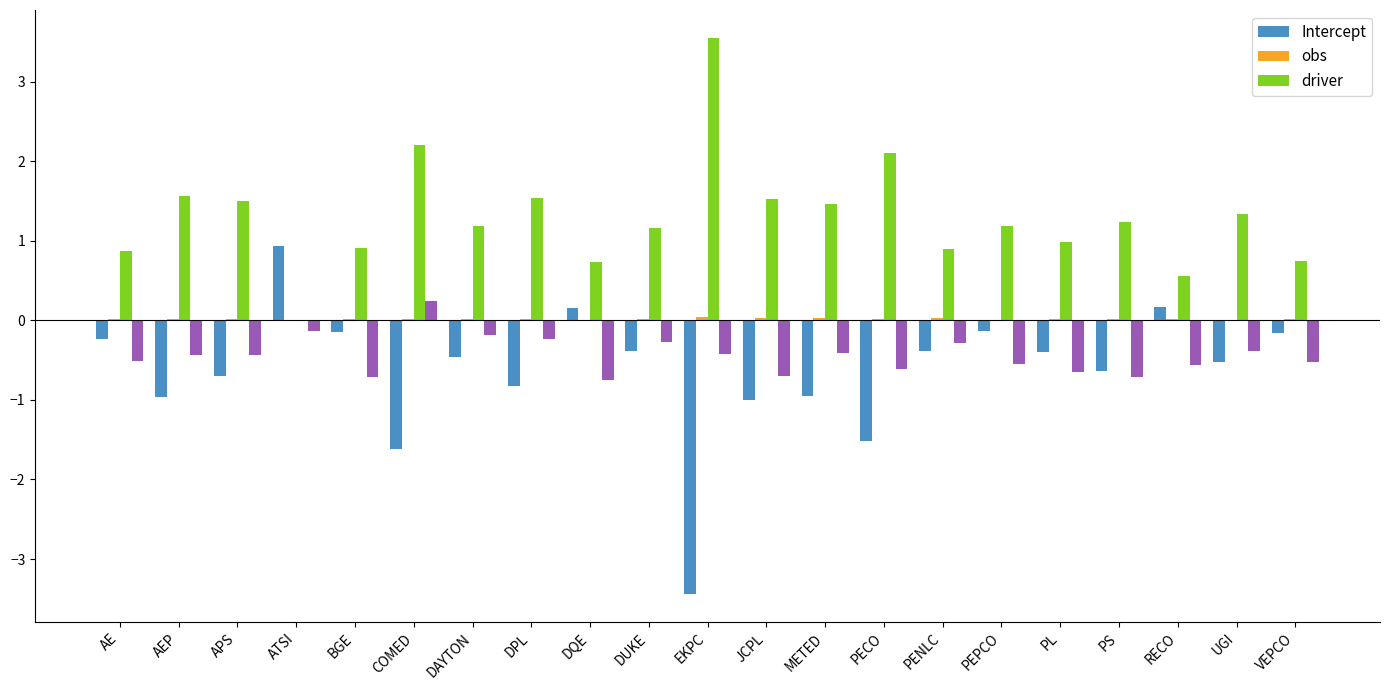

Are the bars grouped side by side (vs. stacked)?

Yes